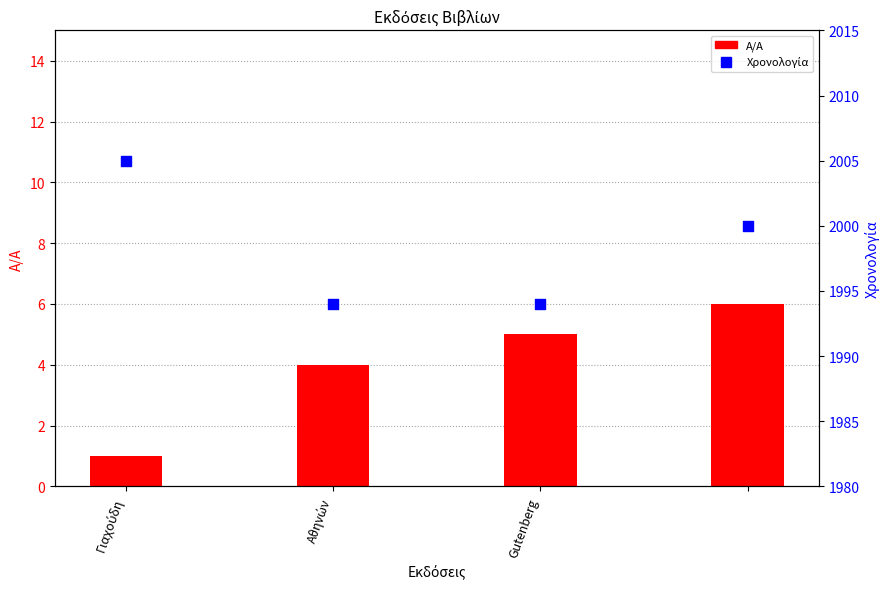

Which series has the largest total across all categories?

Χρονολογία